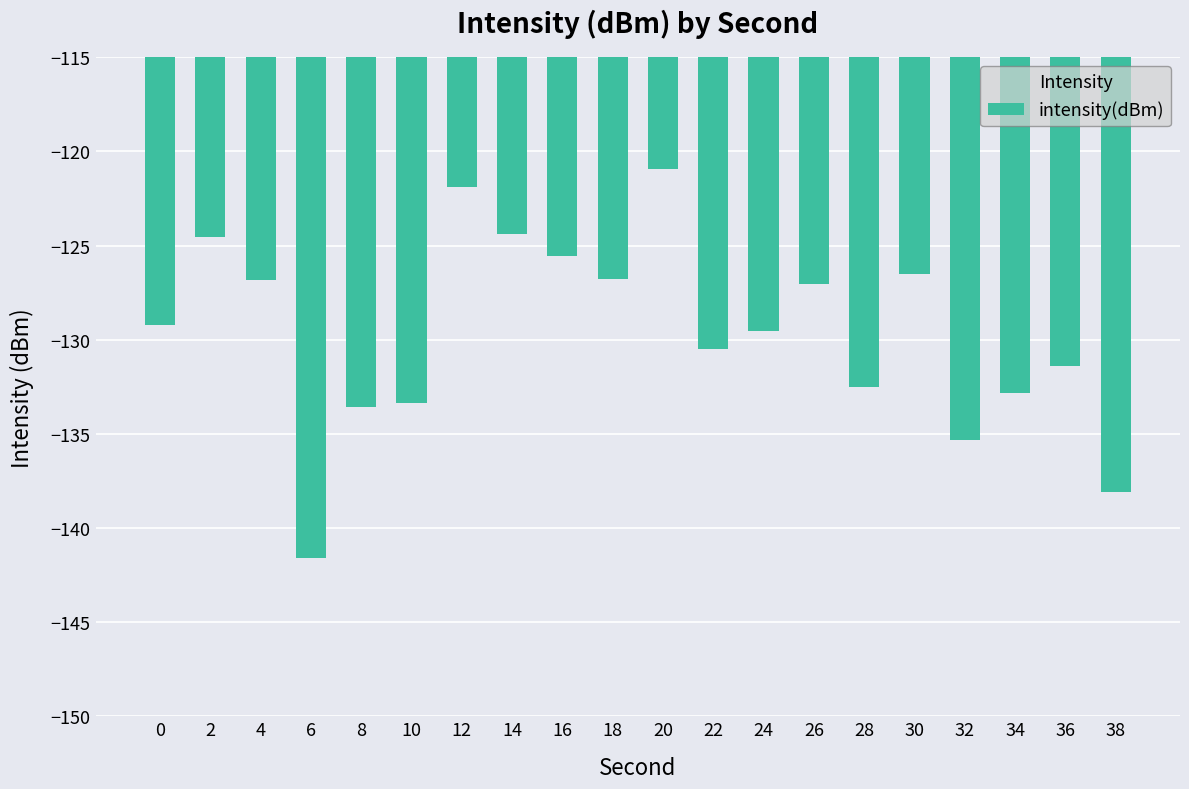

What is the difference between the values at 18 and 8?

6.8